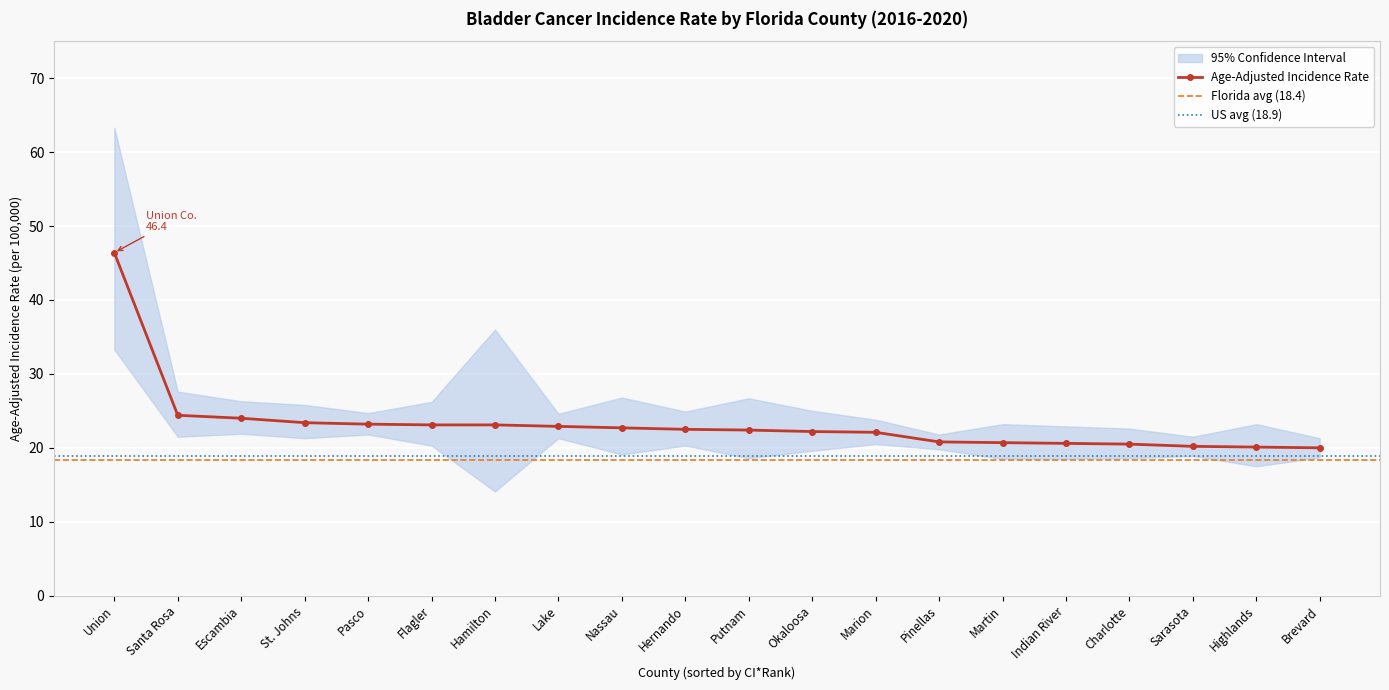

True or false: Age-Adjusted Incidence Rate has a value of 12.1 at Okaloosa.

False